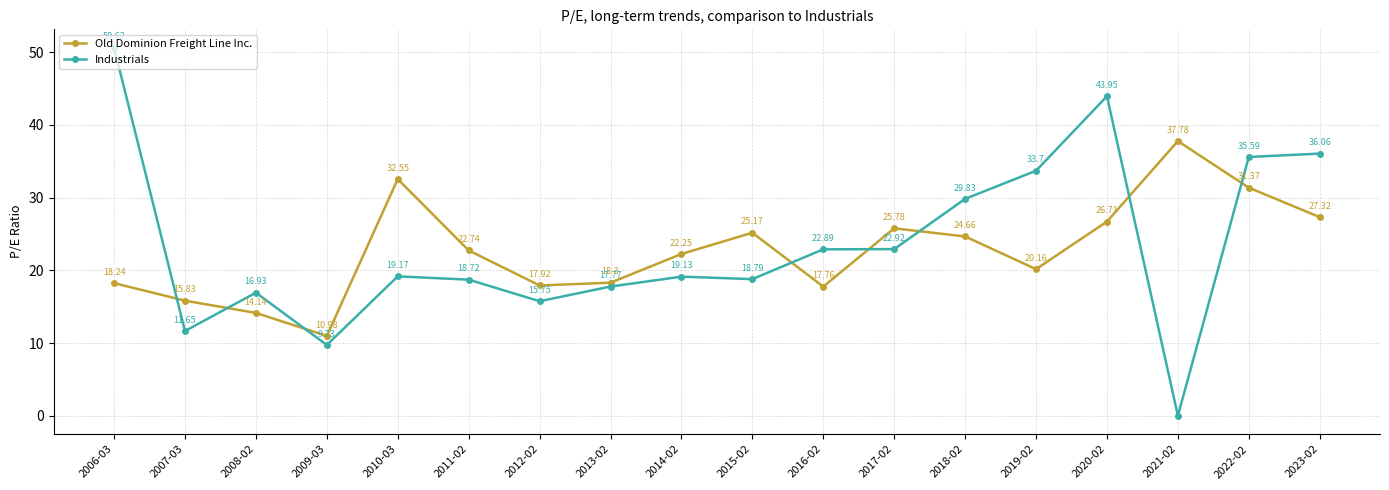

What is the maximum value shown in the chart?

50.6